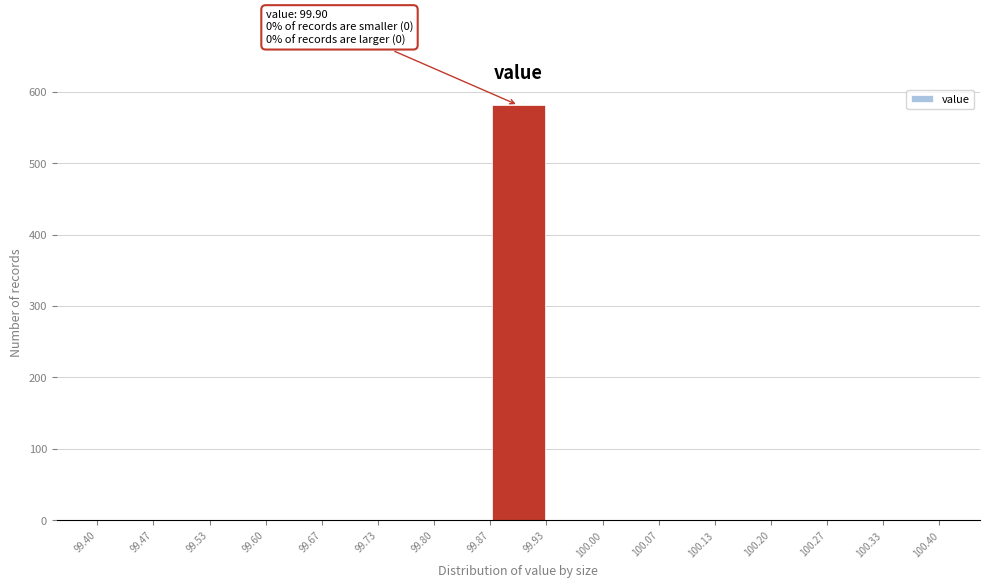

Over which range of the x-axis is the bar tallest?

99.87 to 99.93